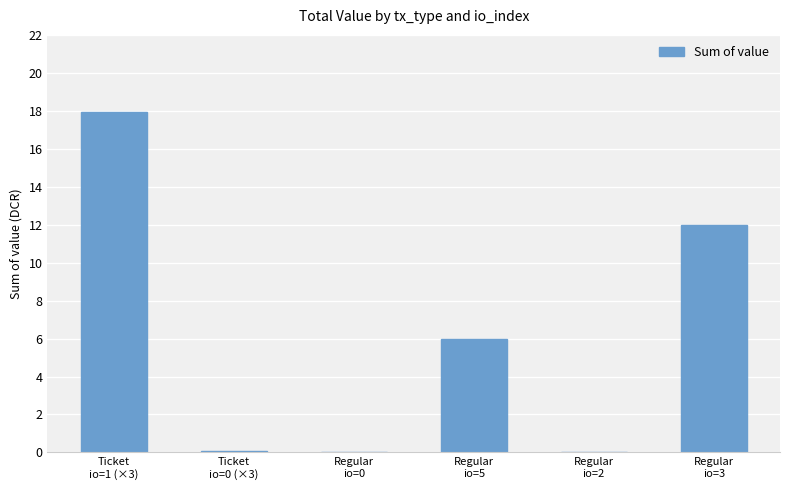

The value at Regular
io=2 is 0.0. True or false?

True